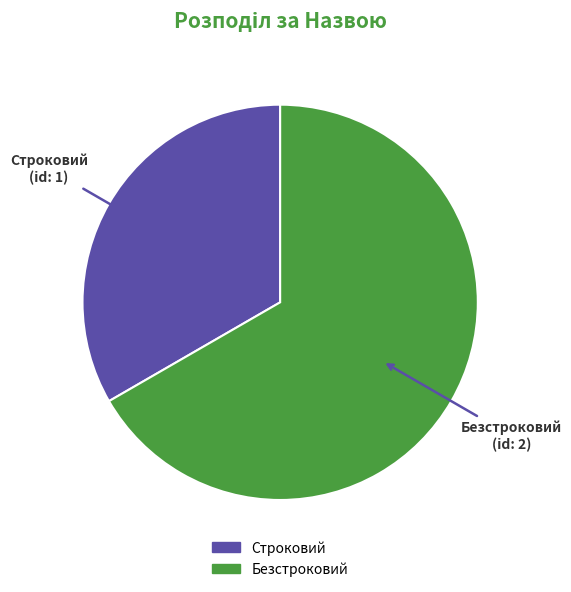

Which has a higher value, Безстроковий or Строковий?

Безстроковий